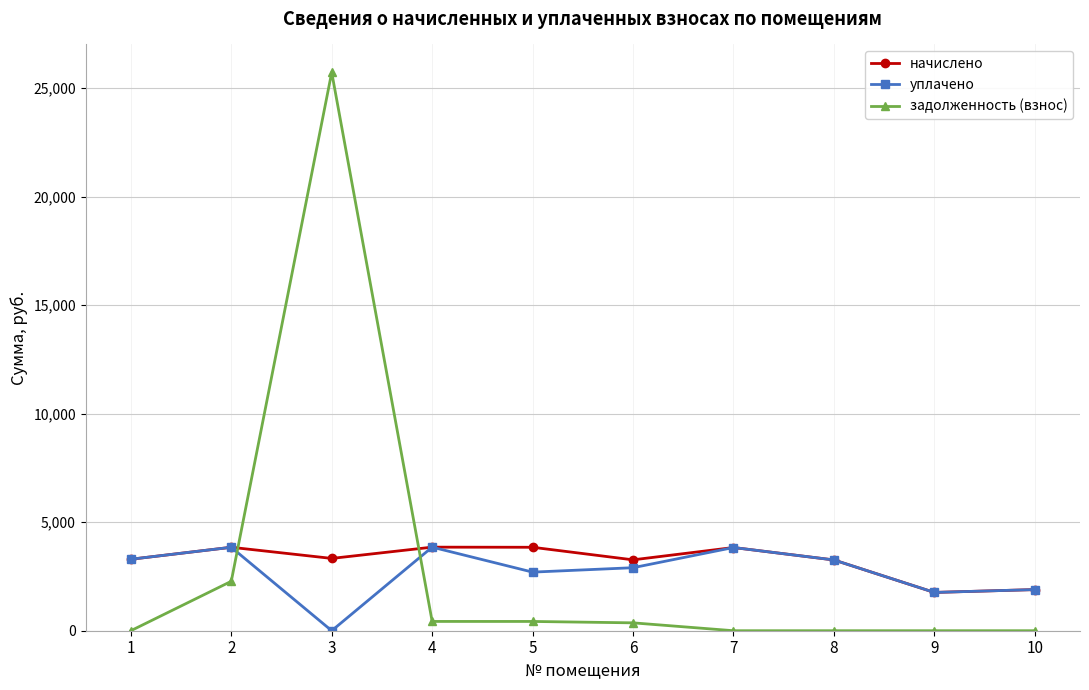

What is the maximum value shown in the chart?

25732.8